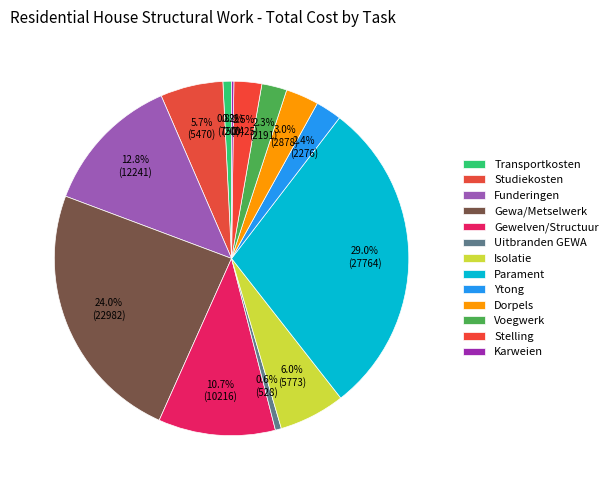

Which has a higher value, Studiekosten or Funderingen?

Funderingen